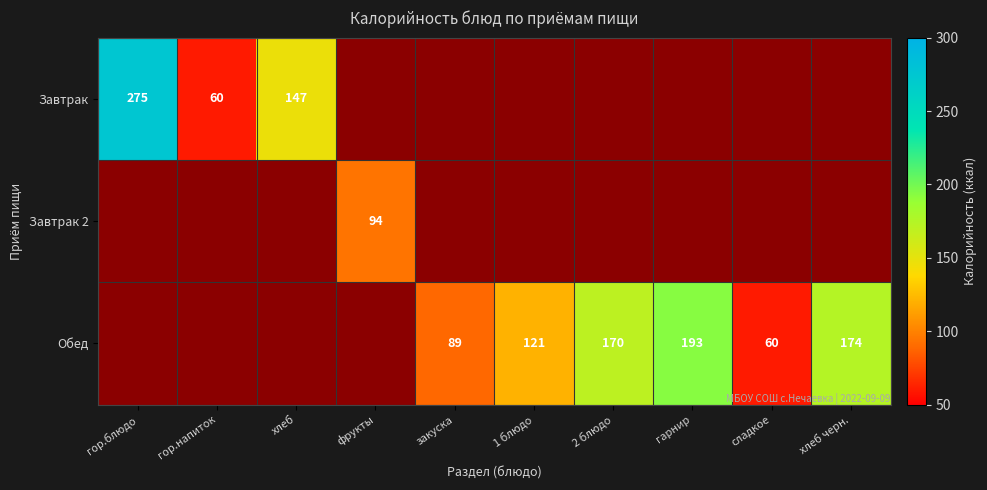

The Обед series shows 193 at гарнир. True or false?

True